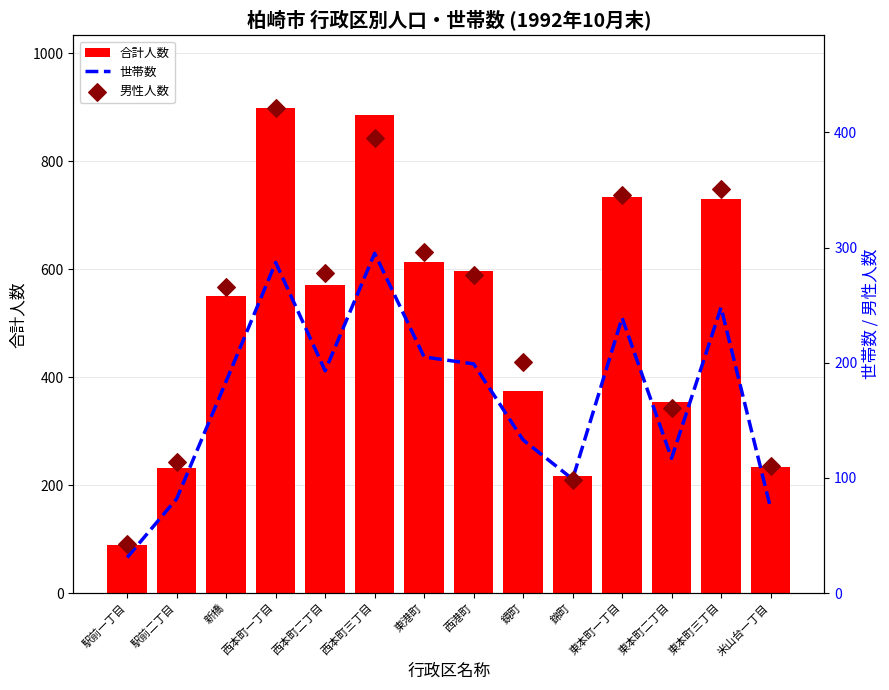

Which series has the widest spread of Y values?

合計人数